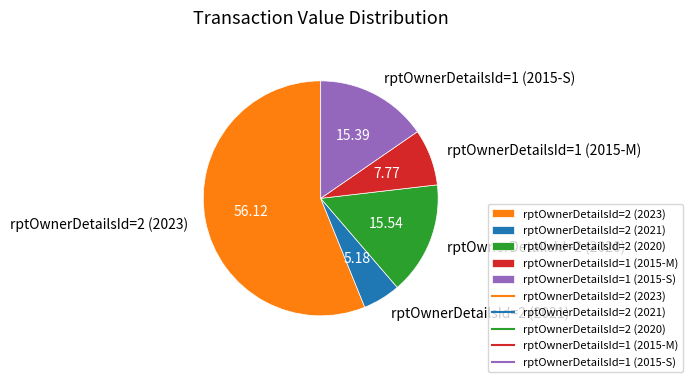

Do rptOwnerDetailsId=1 (2015-M) and rptOwnerDetailsId=1 (2015-S) together represent more than half of the pie?

No